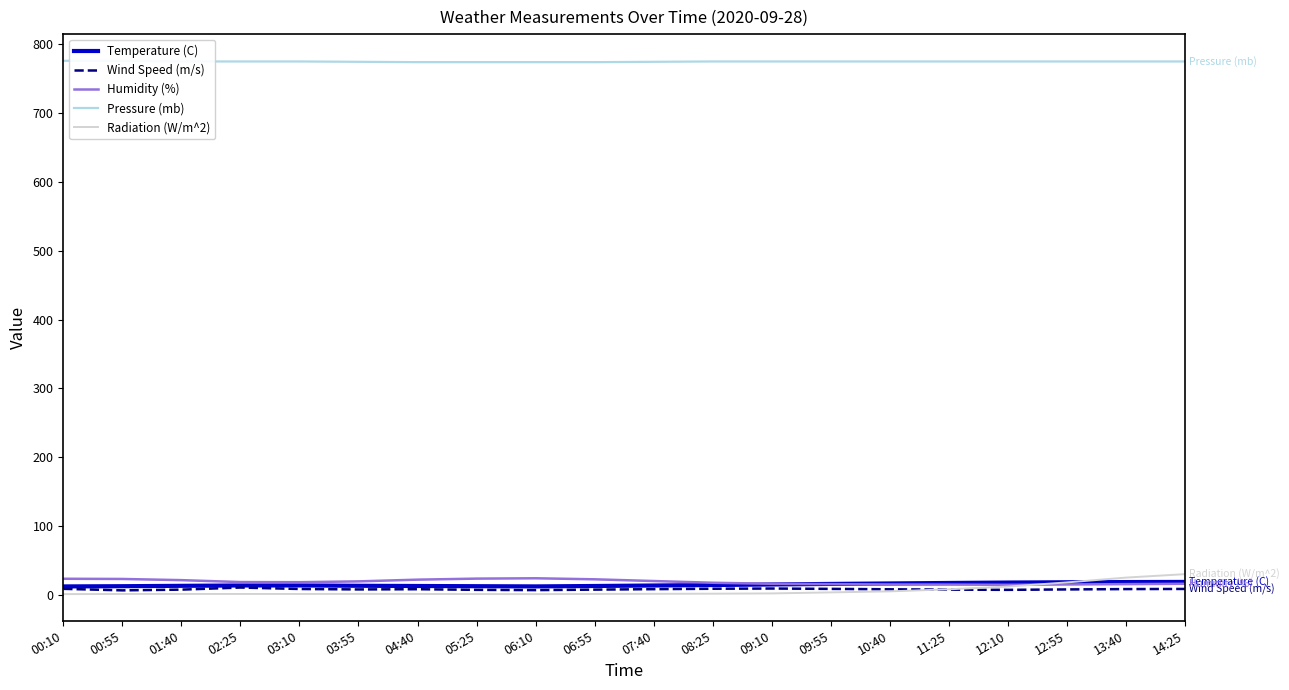

At which label does Pressure (mb) first exceed 775?

00:10